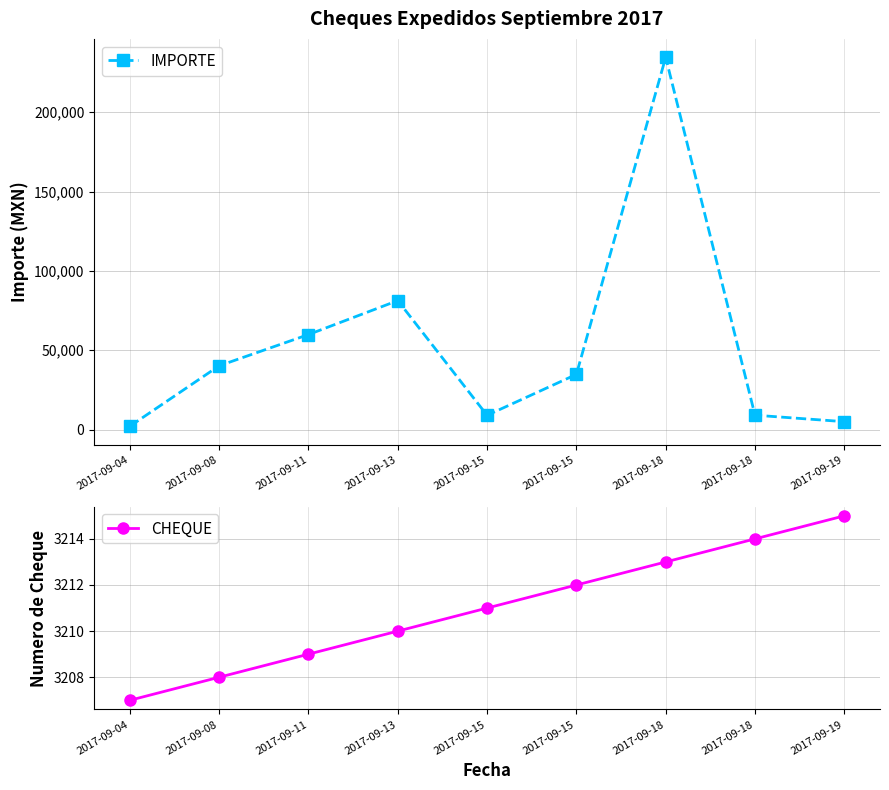

What is the sum of all CHEQUE values?

28899